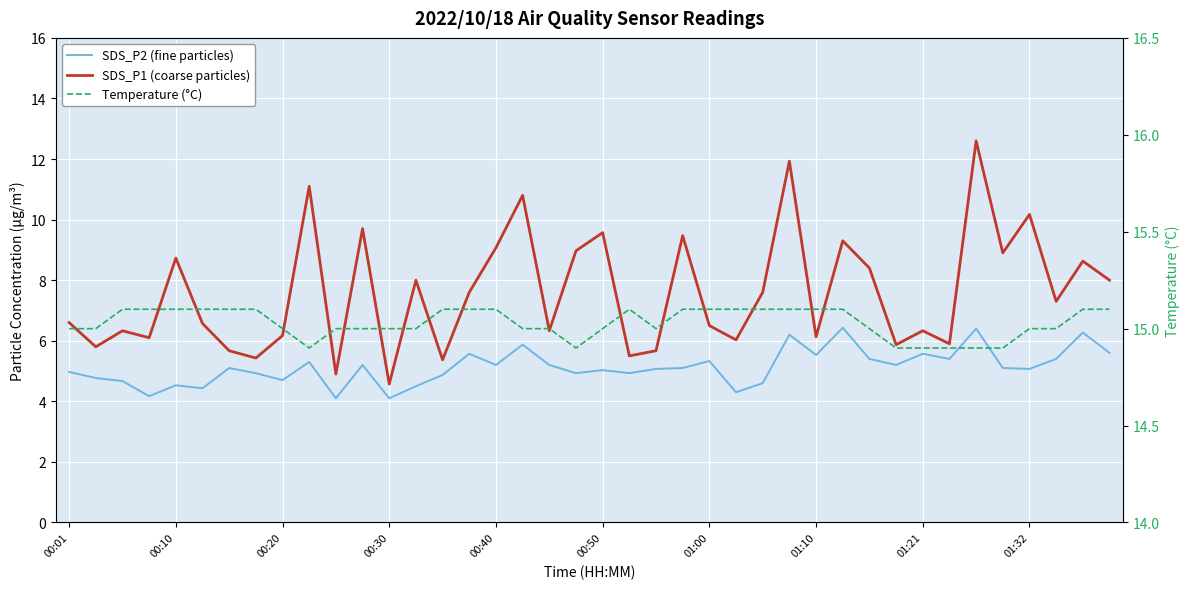

How many lines are shown in the chart?

3